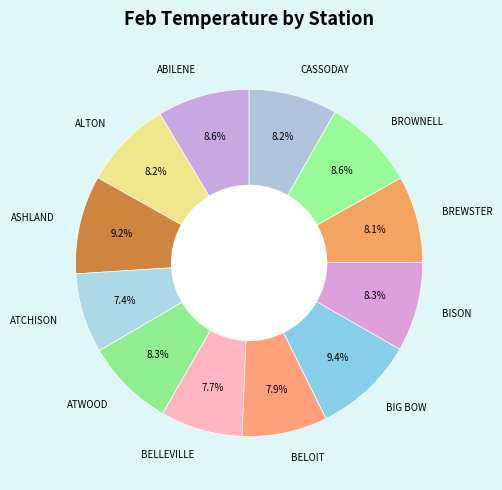

How much of the chart is everything except BIG BOW?

90.6%